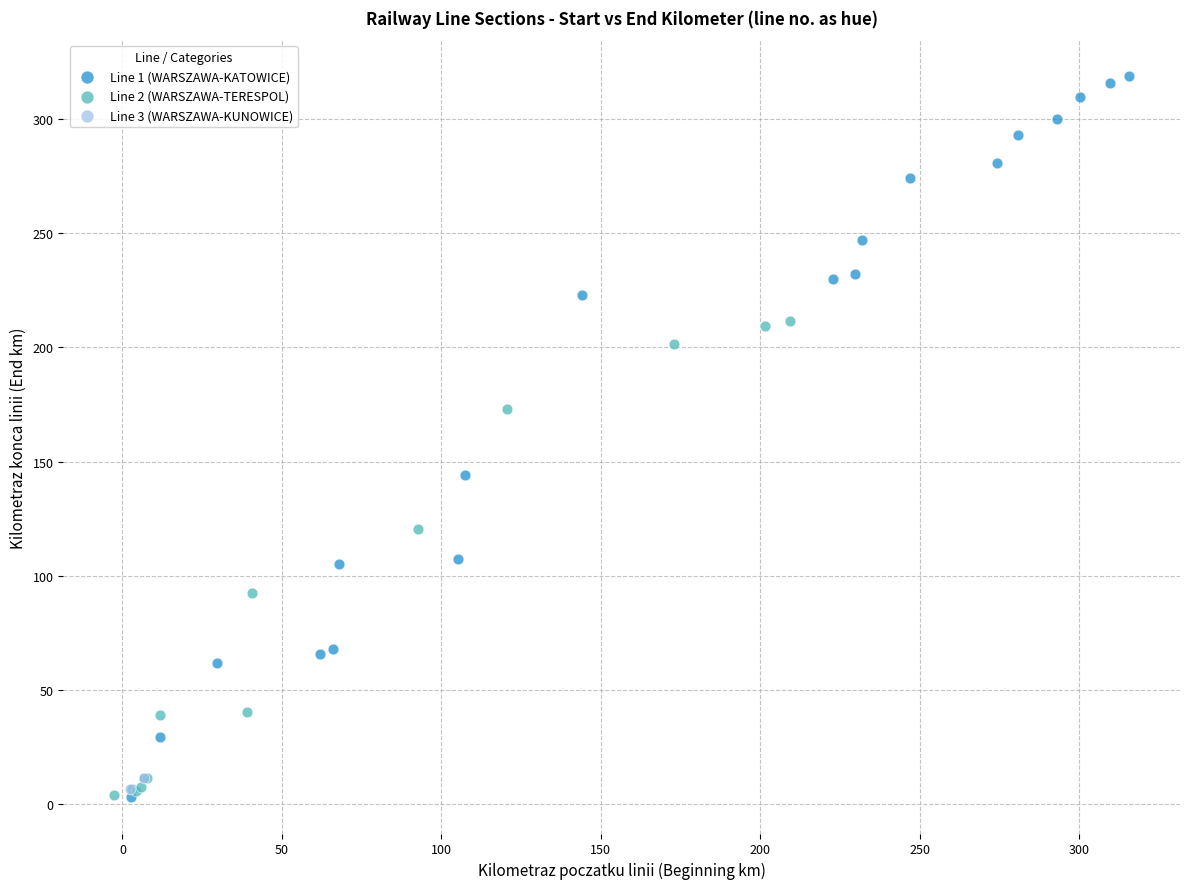

What are all the series names shown in the legend?

Line 1 (WARSZAWA-KATOWICE), Line 2 (WARSZAWA-TERESPOL), Line 3 (WARSZAWA-KUNOWICE)